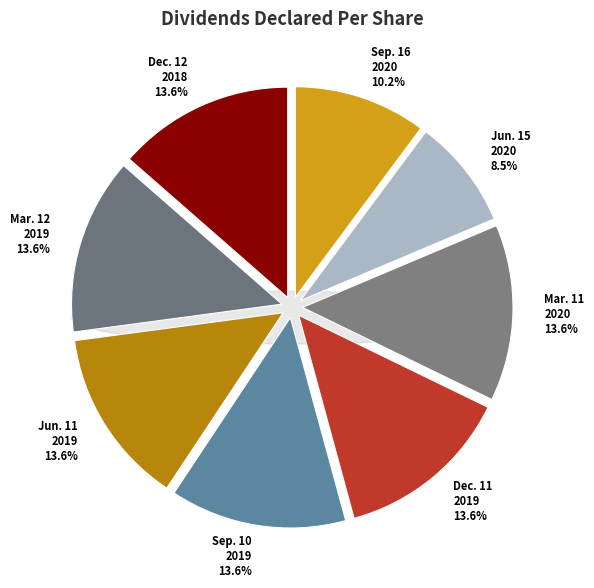

To the nearest percent, what percentage of the pie is Jun. 11, 2019?

14%